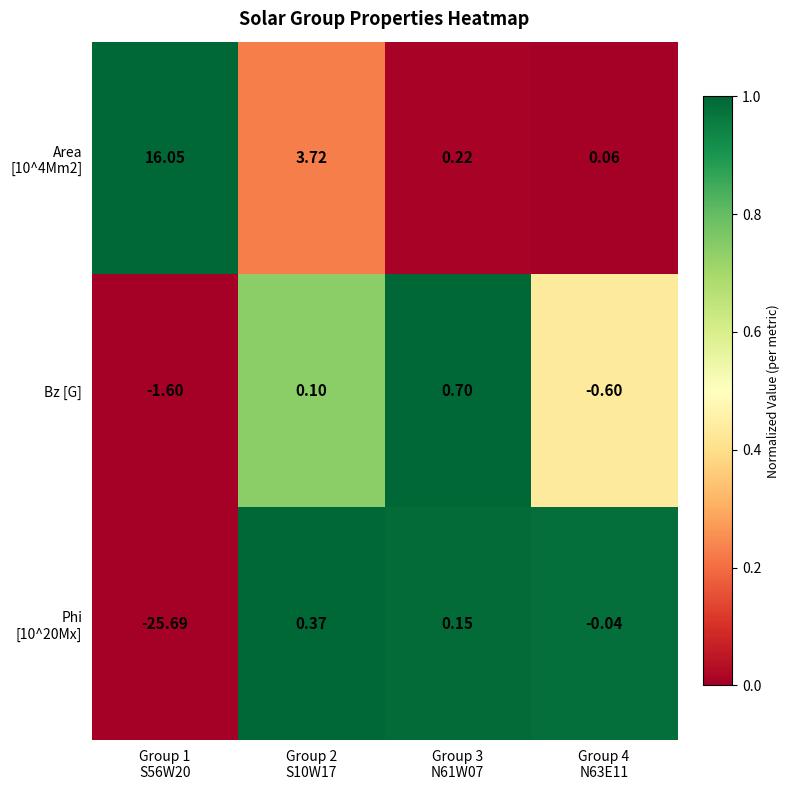

How many series are shown in this chart?

3